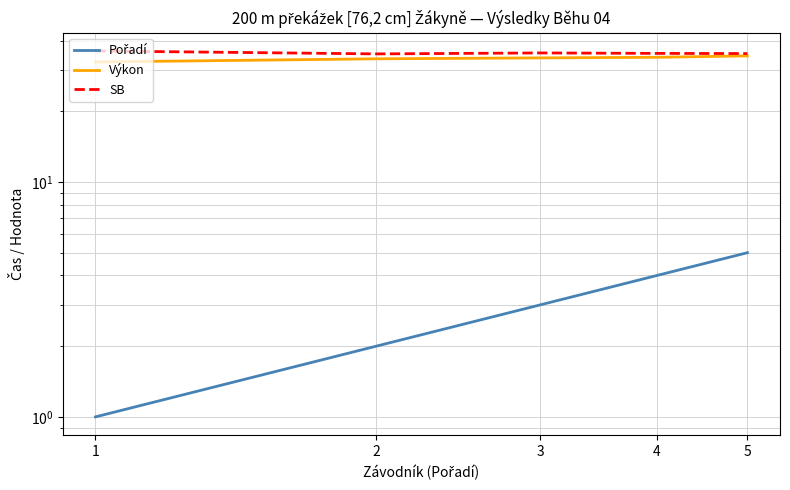

Reading right to left, transcribe all the data shown in this chart.

Pořadí: 5.0	4.0	3.0	2.0	1.0
Výkon: 34.4	34.0	33.8	33.5	32.4
SB: 35.2	35.3	35.4	35.1	36.1